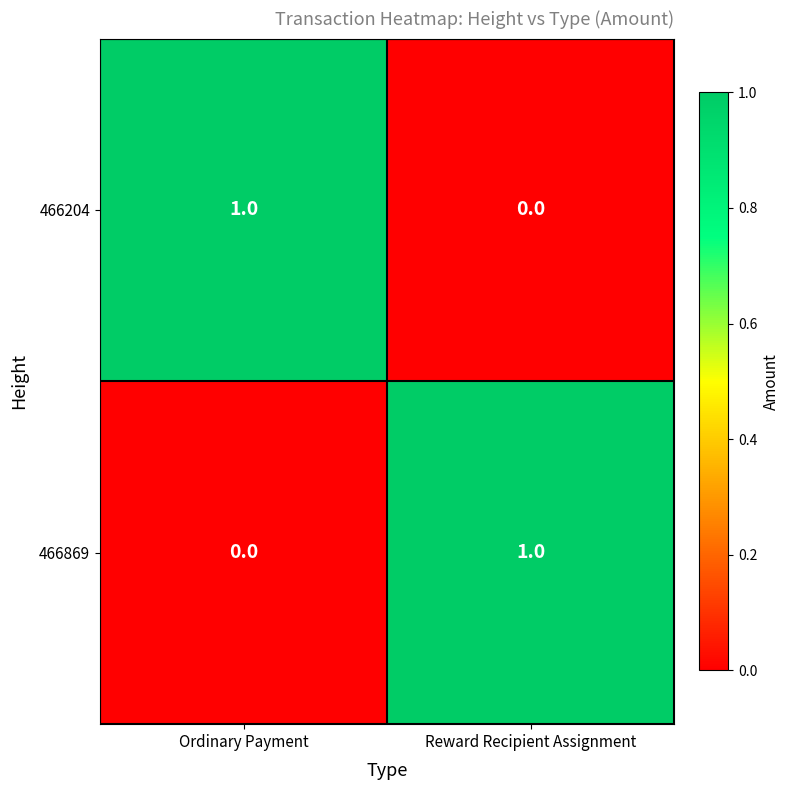

What is the total value across all series at Reward Recipient Assignment?

1